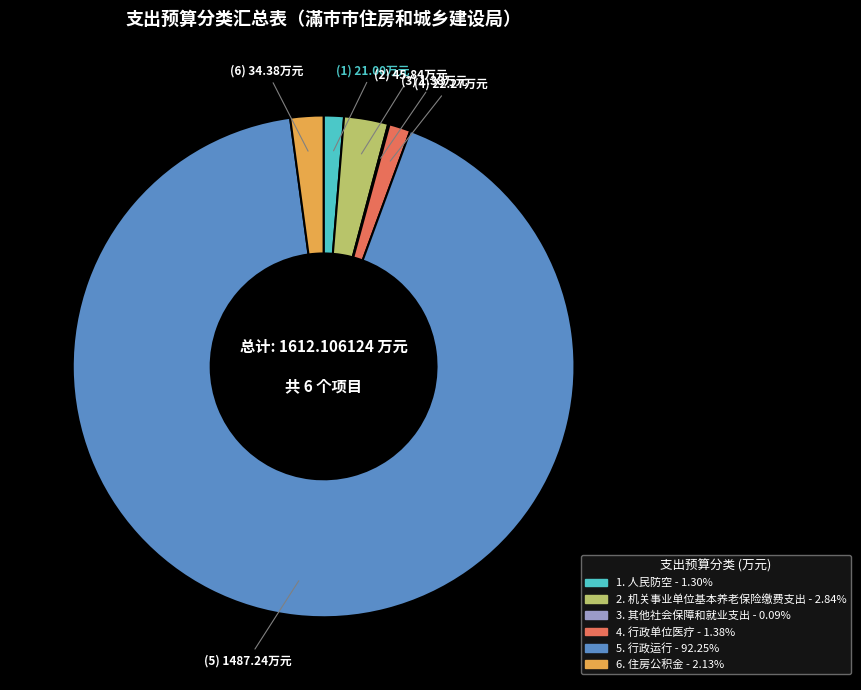

Is there a majority slice in this chart?

Yes